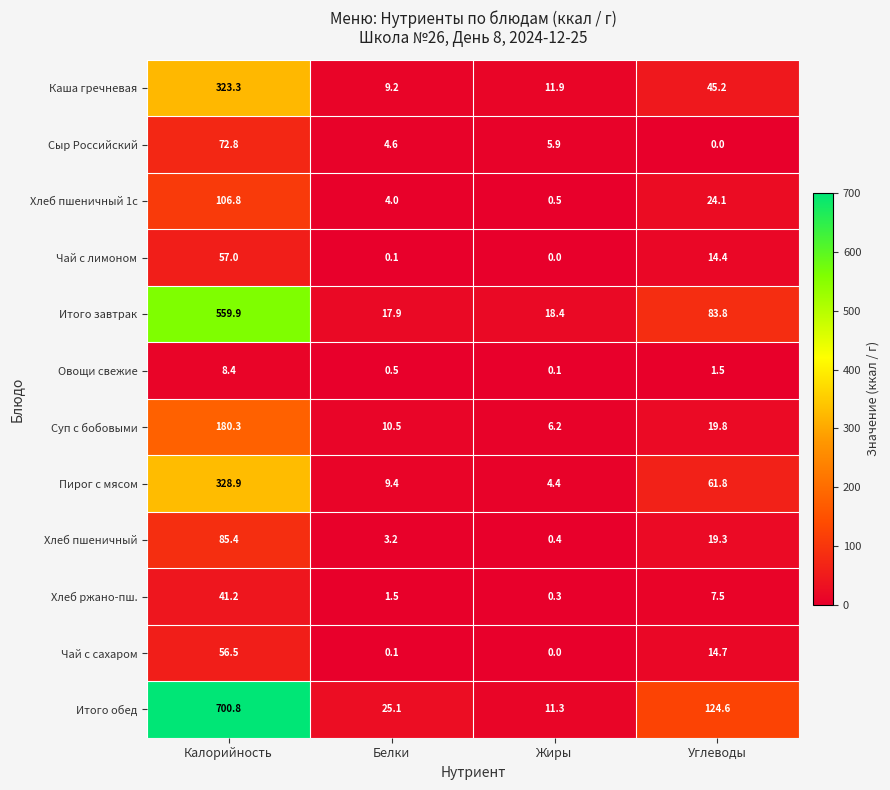

Which series has the widest spread of values?

Итого обед